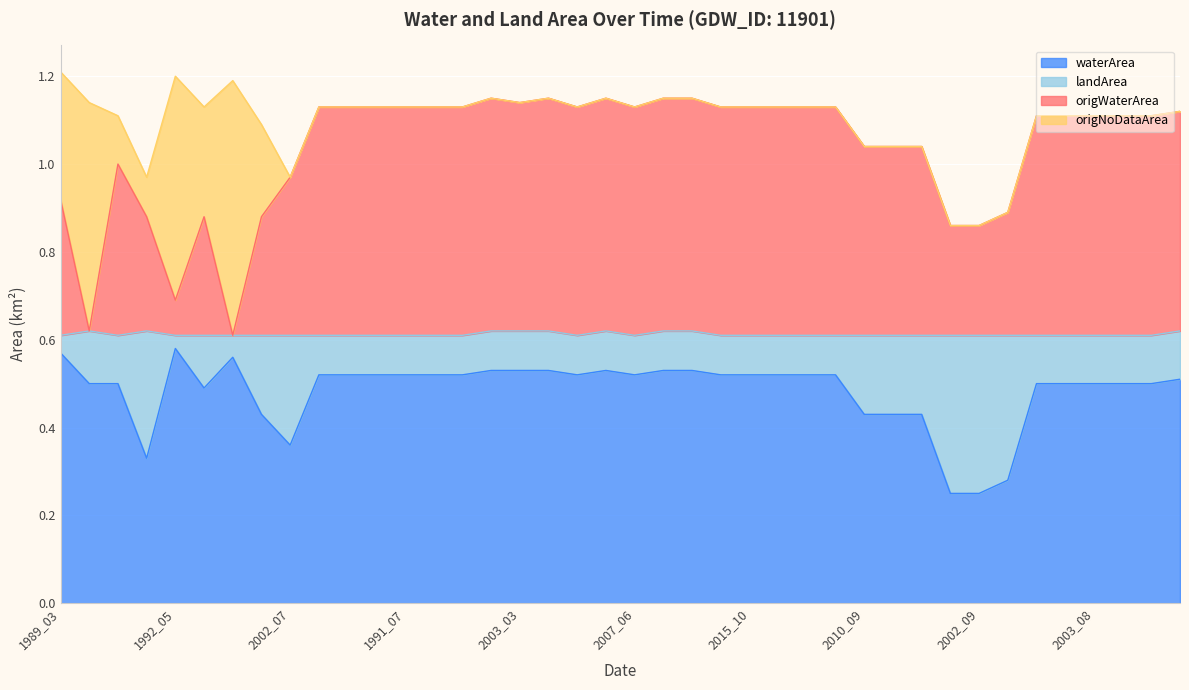

In waterArea, how many points are lower than both neighbors (excluding endpoints)?

5